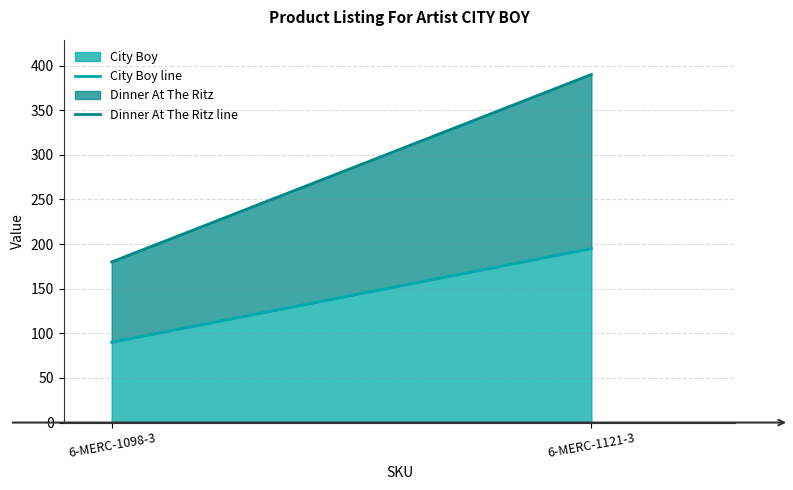

Is it true that City Boy line equals 90 at 6-MERC-1098-3?

True